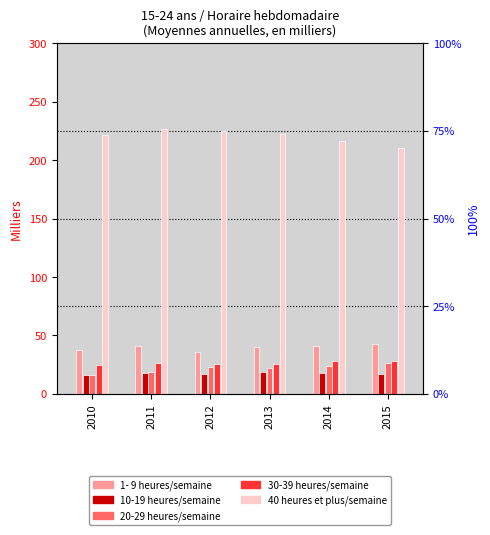

How many distinct data groups are displayed?

5